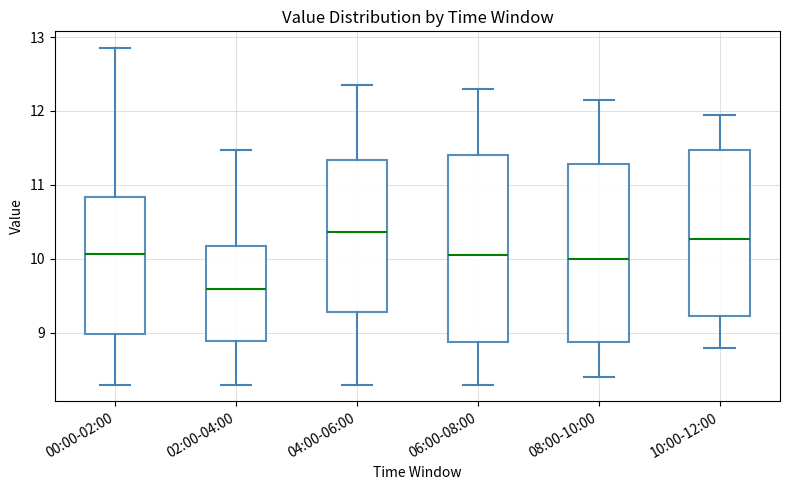

Which box is the tallest, from its lower edge to its upper edge?

06:00-08:00